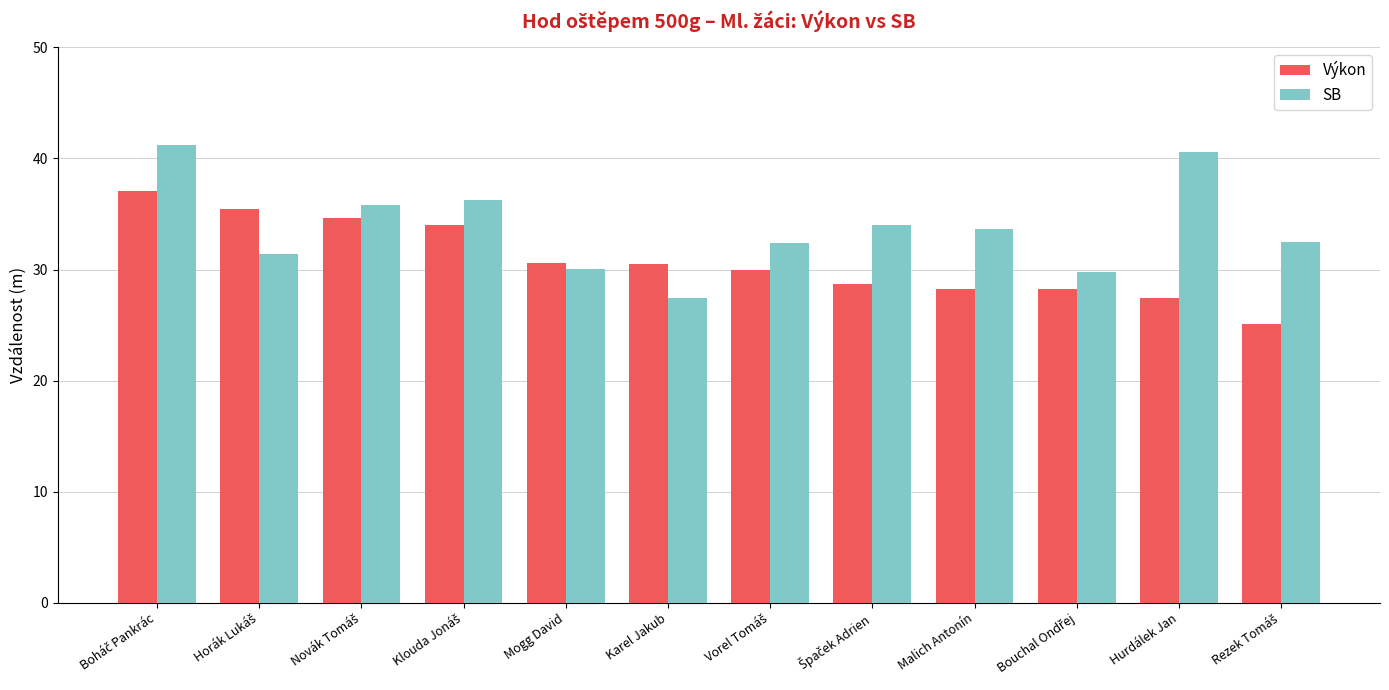

What is the difference between the maximum and minimum values in the Výkon series?

12.0